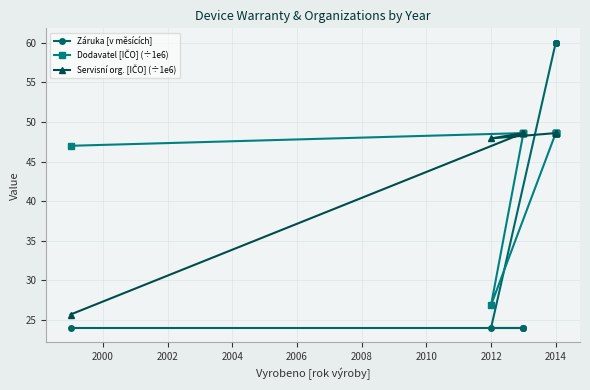

What is the label of the 9th point from the left?

2014